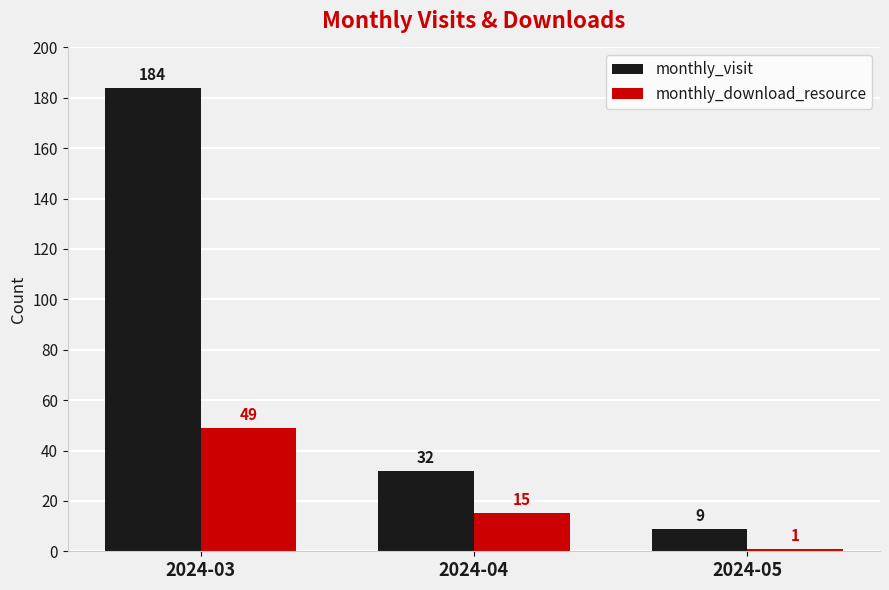

What is the value of the monthly_visit bar at the 3rd from the left?

9